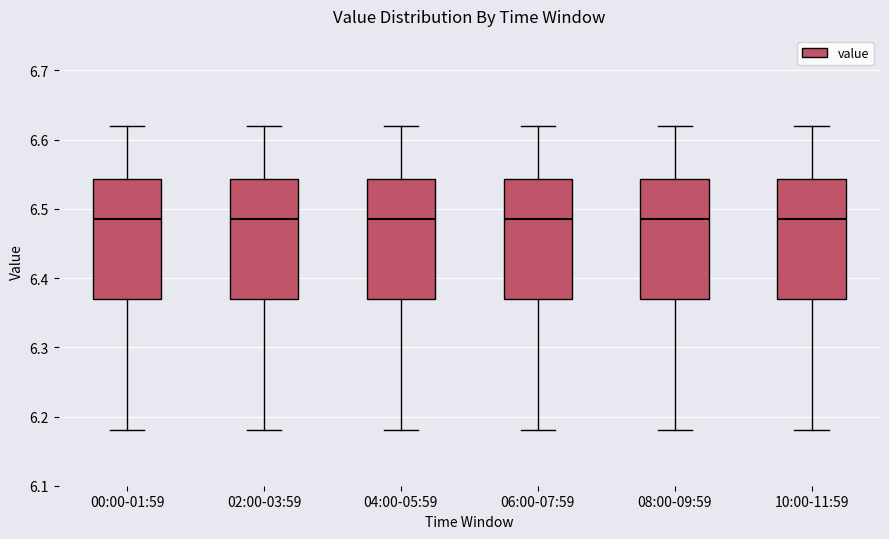

Where does the median line of the box for 02:00-03:59 sit on the y-axis? The values are not printed on the chart, so give them approximately, as read against the axis.

6.49